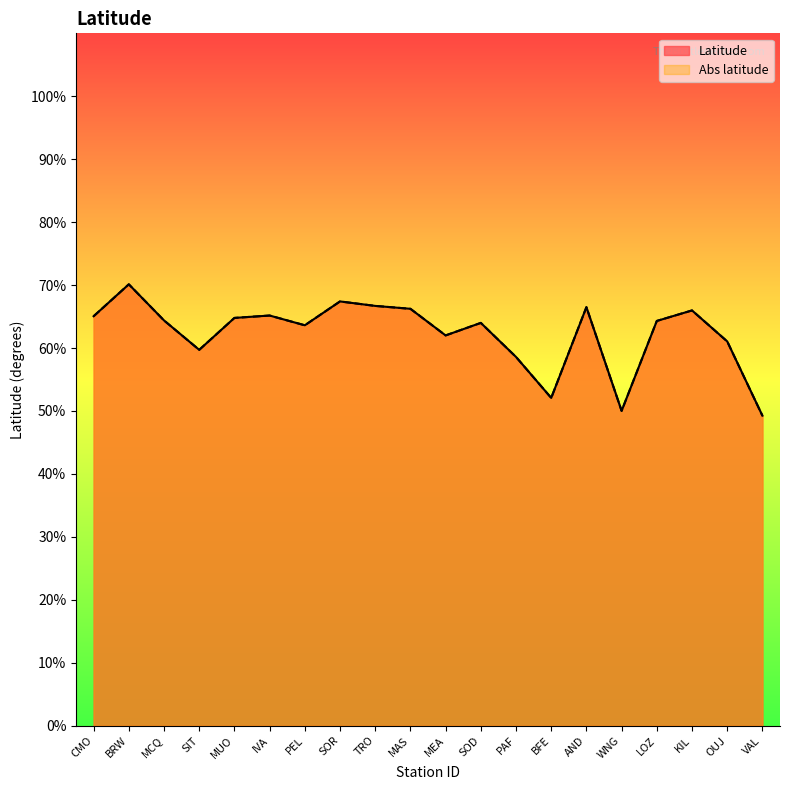

Reading left to right, transcribe all the data shown in this chart.

Latitude: 65.0	70.1	64.4	59.7	64.8	65.2	63.6	67.4	66.7	66.2	62.0	64.0	58.6	52.1	66.5	50.0	64.3	66.0	61.0	49.2
Abs latitude: 65.0	70.1	64.4	59.7	64.8	65.2	63.6	67.4	66.7	66.2	62.0	64.0	58.6	52.1	66.5	50.0	64.3	66.0	61.0	49.2